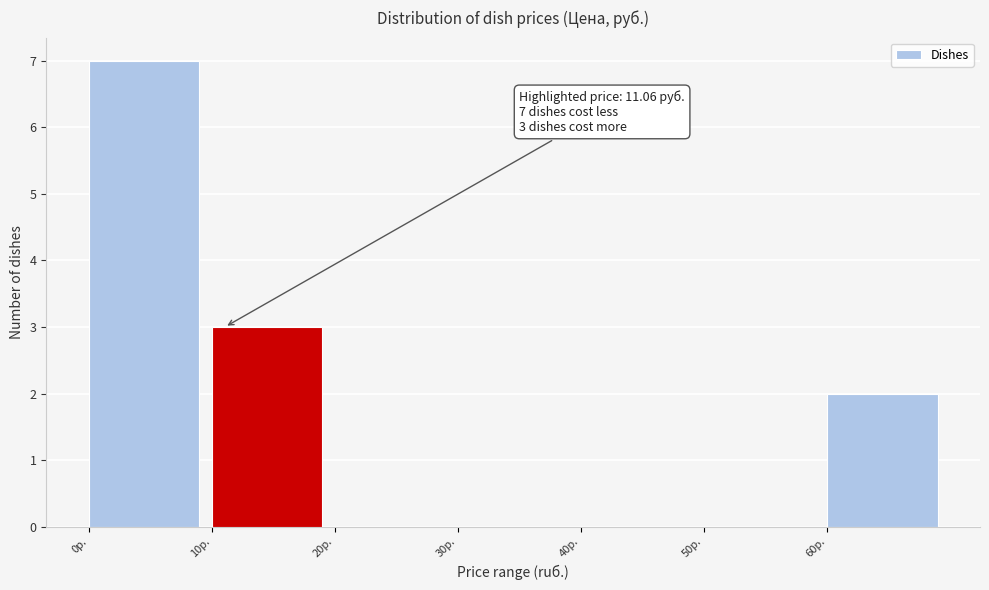

Which range on the x-axis has the tallest bar?

0 to 10